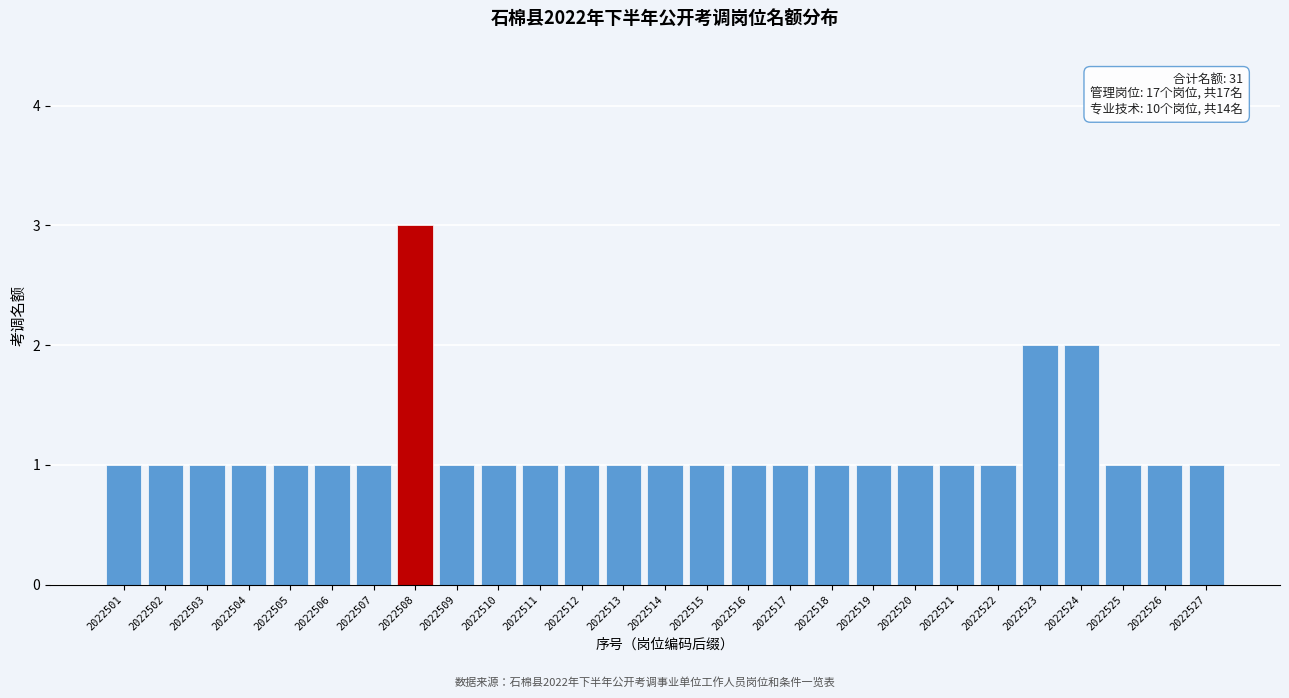

Reading left to right, transcribe all the data shown in this chart.

2022501=1	2022502=1	2022503=1	2022504=1	2022505=1	2022506=1	2022507=1	2022508=3	2022509=1	2022510=1	2022511=1	2022512=1	2022513=1	2022514=1	2022515=1	2022516=1	2022517=1	2022518=1	2022519=1	2022520=1	2022521=1	2022522=1	2022523=2	2022524=2	2022525=1	2022526=1	2022527=1